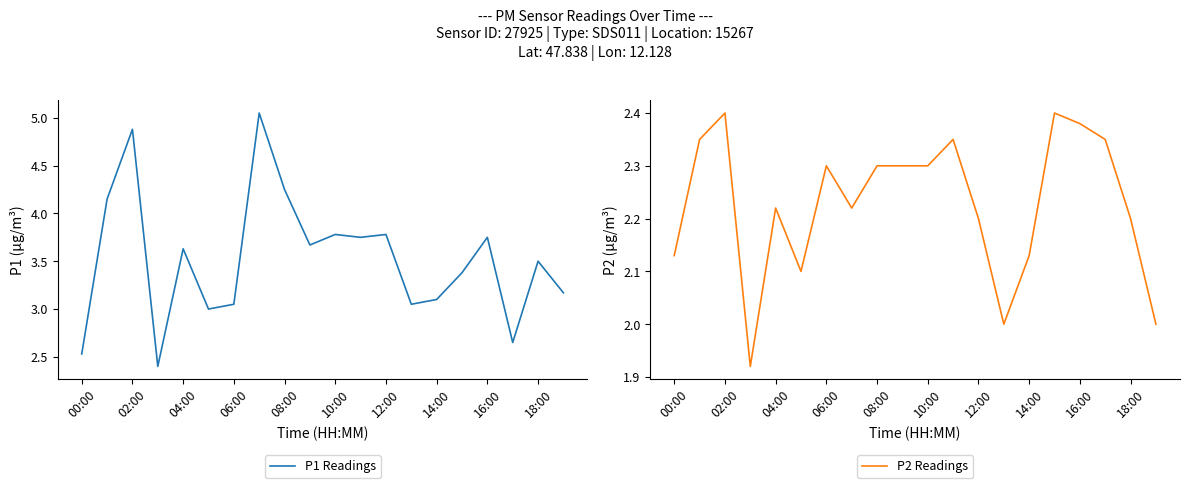

What is the label of the 14th point from the left?

13